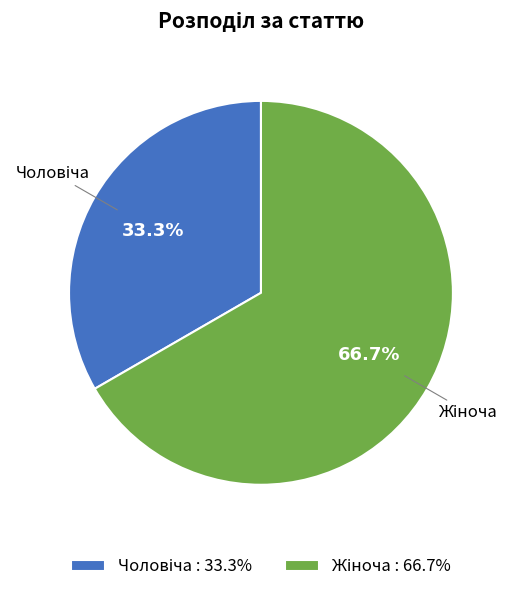

To the nearest percent, what is the average slice percentage?

50%